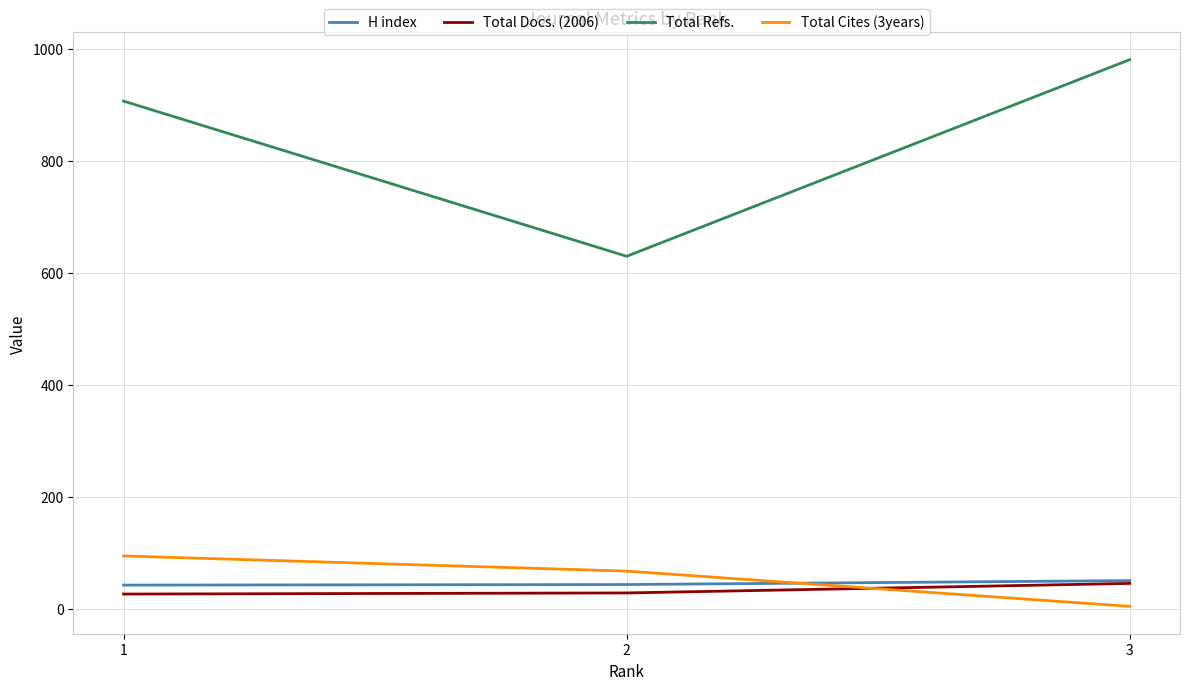

What are all the series names shown in the legend?

H index, Total Docs. (2006), Total Refs., Total Cites (3years)